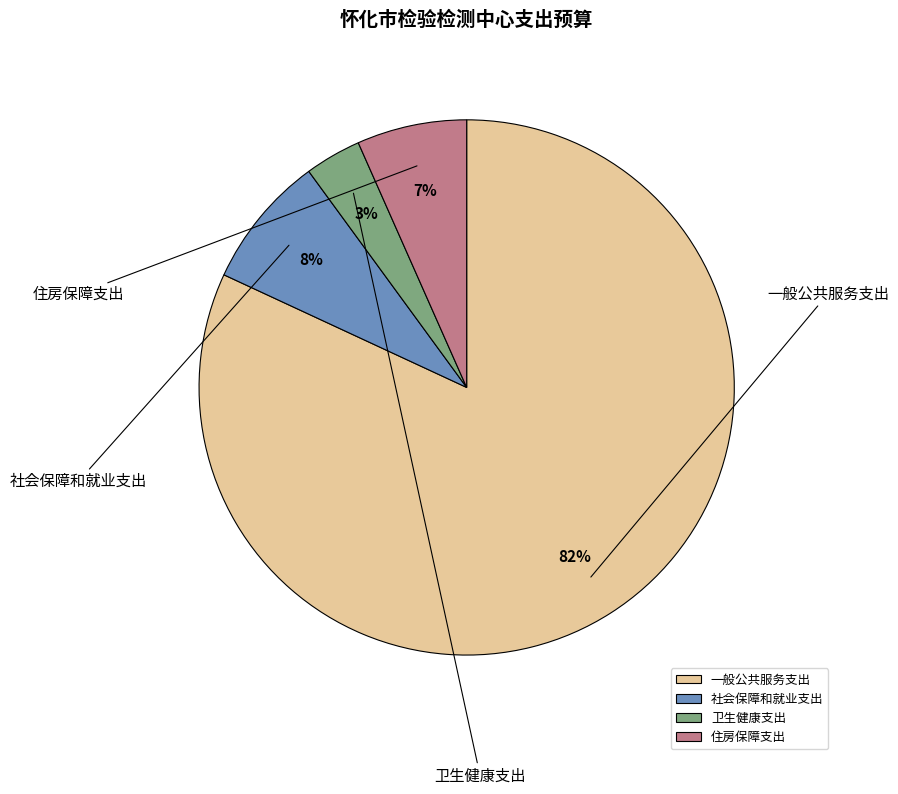

To the nearest percent, what is the average slice percentage?

25%